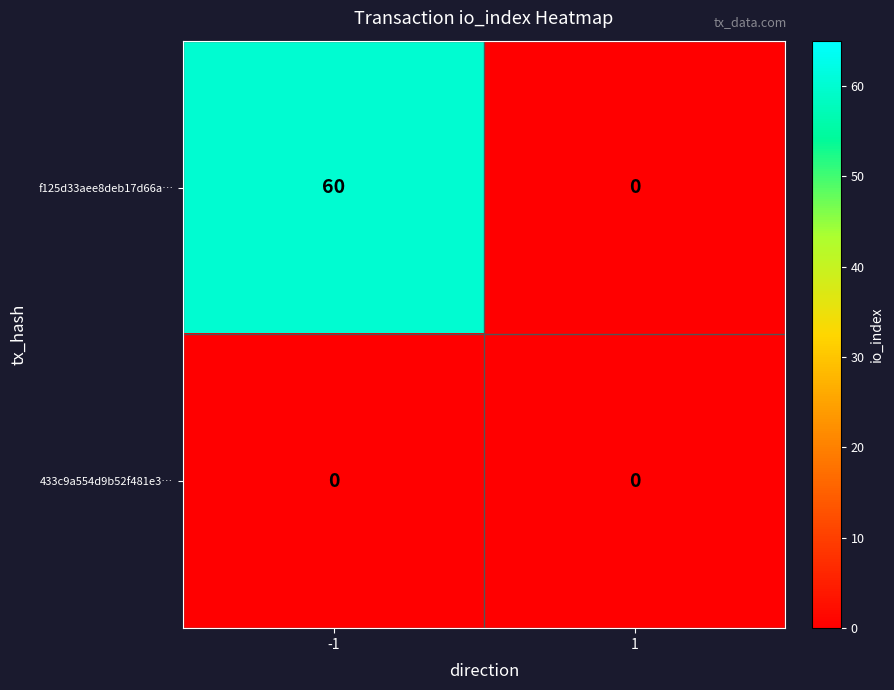

At which category is the sum across all series the highest?

-1